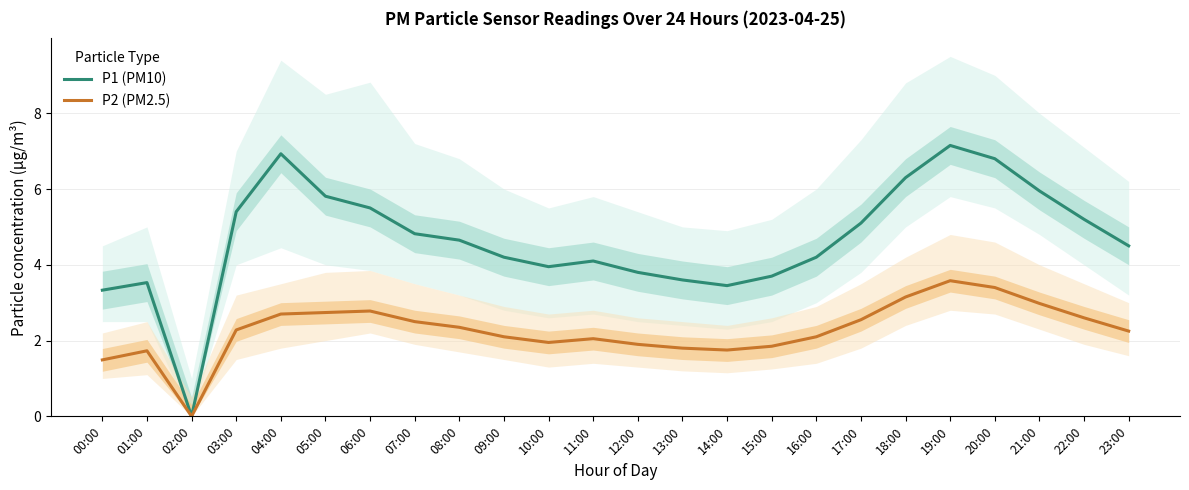

What is the difference between the P2 (PM2.5) values at 19:00 and 07:00?

1.1